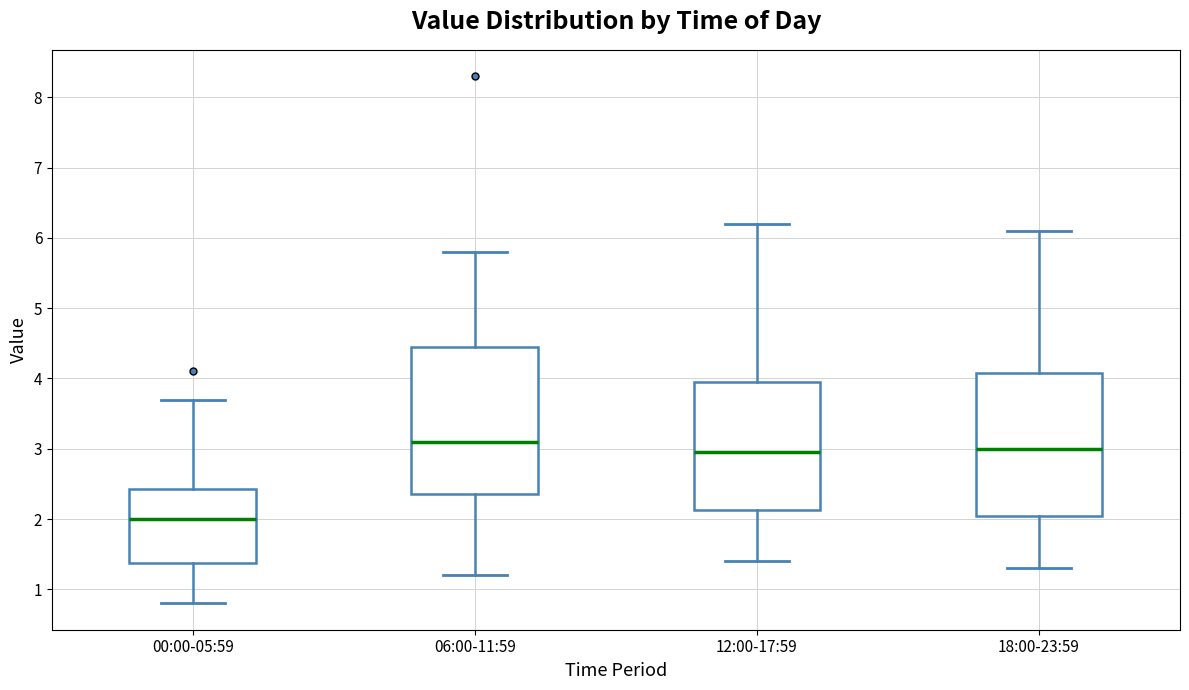

Which box has the lowest median line?

00:00-05:59